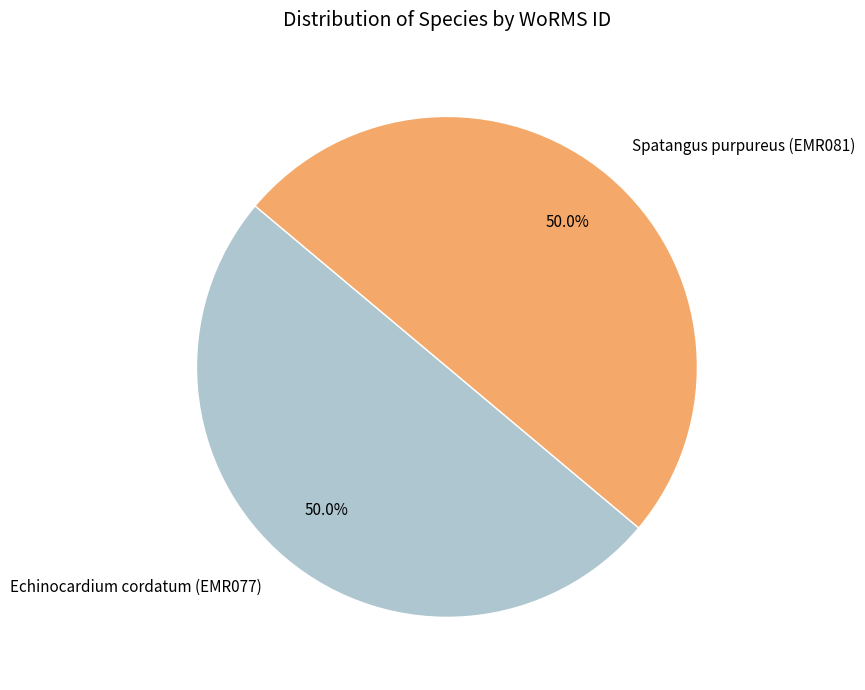

To the nearest percent, what is the combined percentage of Spatangus purpureus (EMR081) and Echinocardium cordatum (EMR077)?

100%